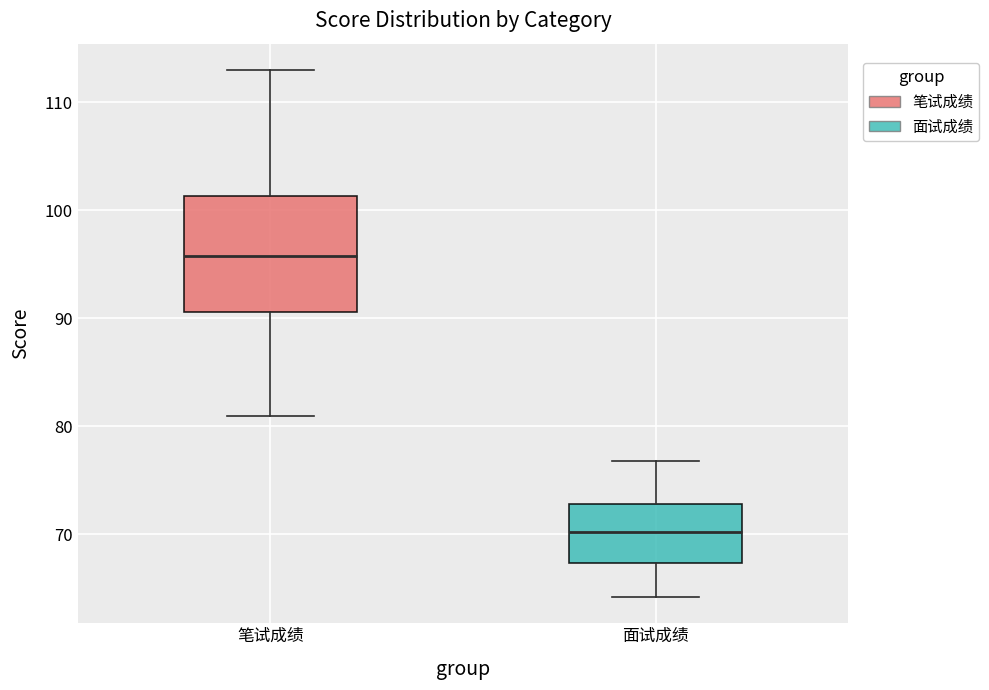

Where does the upper whisker of the box for 面试成绩 end on the y-axis? The values are not printed on the chart, so give them approximately, as read against the axis.

77